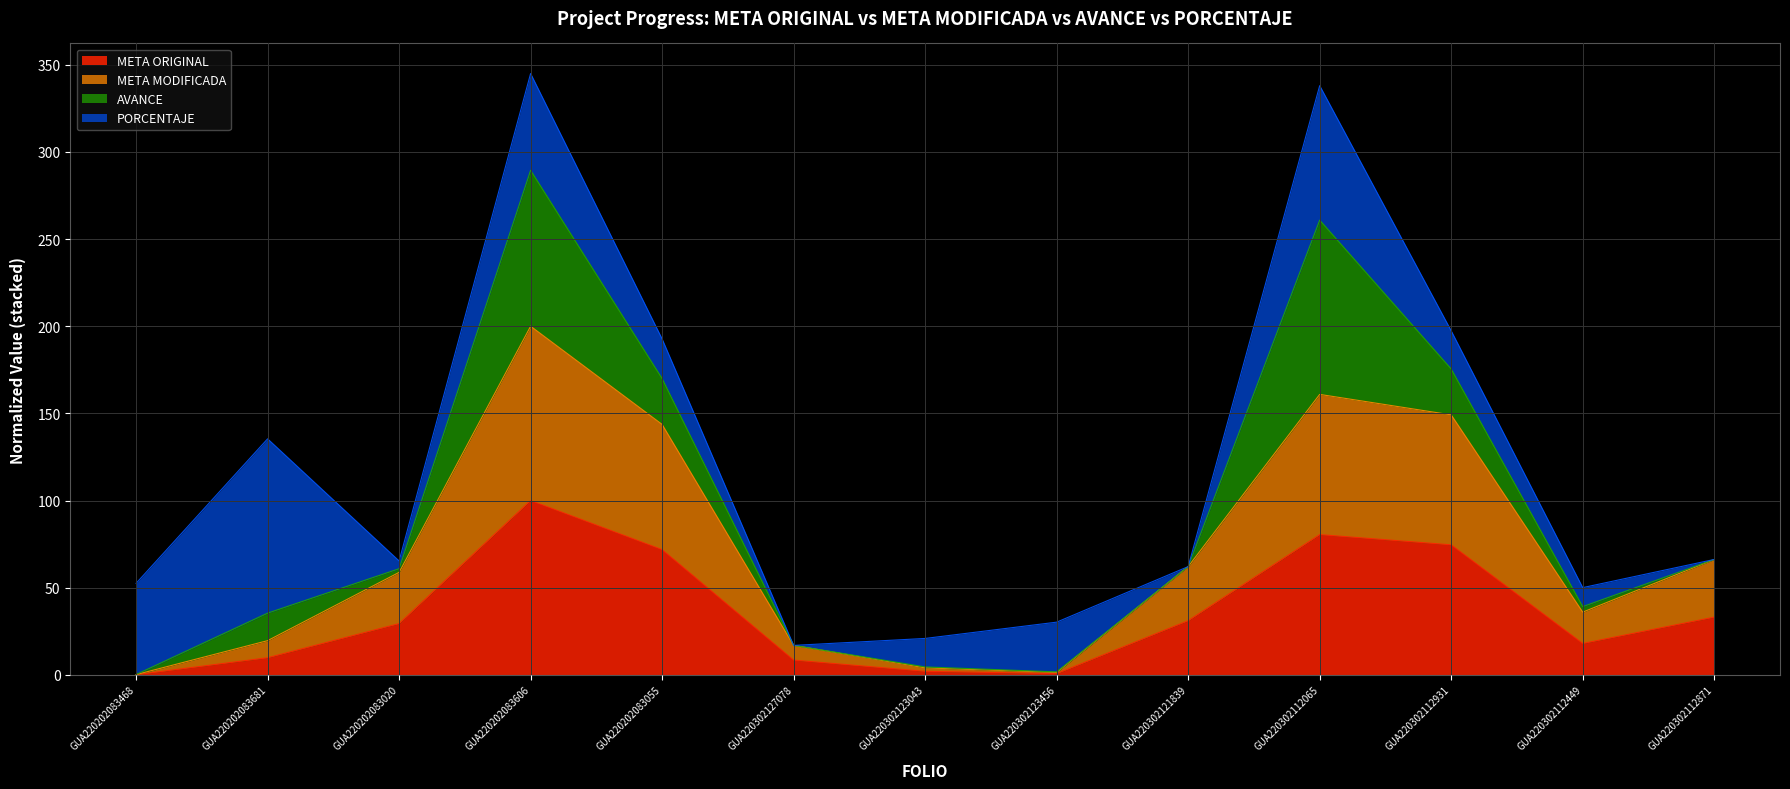

What is the minimum value for META MODIFICADA?

0.1